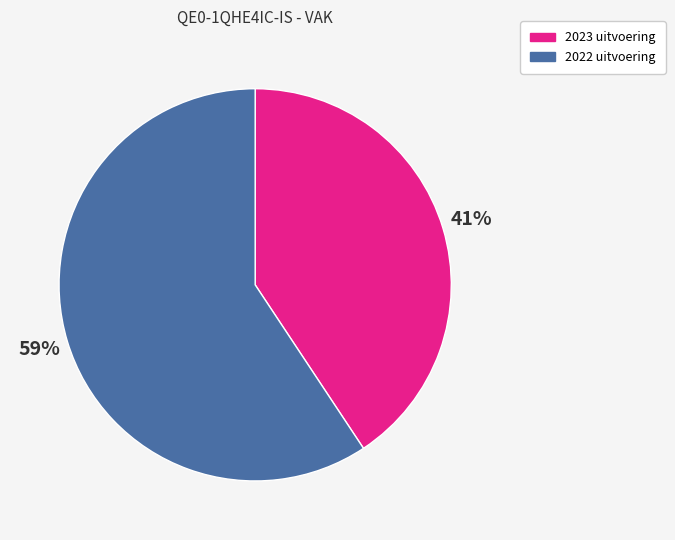

To the nearest percent, what percentage of the pie is 2023 uitvoering?

41%